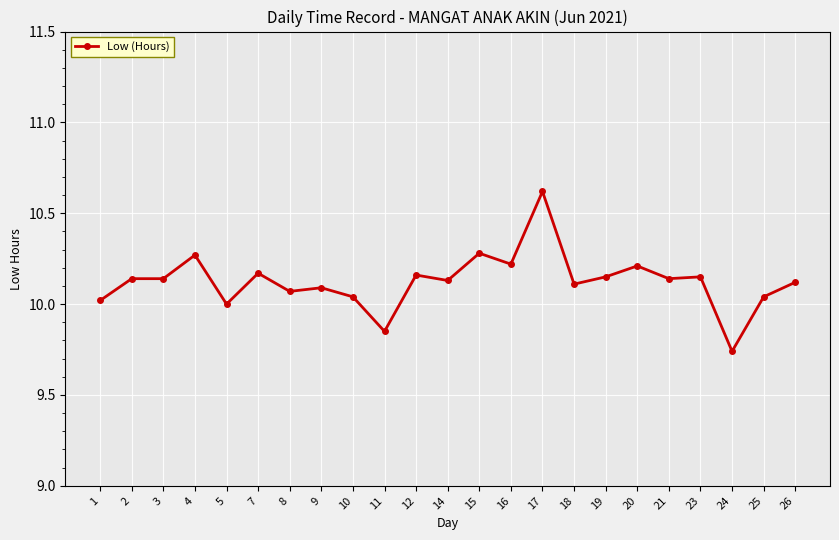

At which category does the chart reach its peak across all series?

17